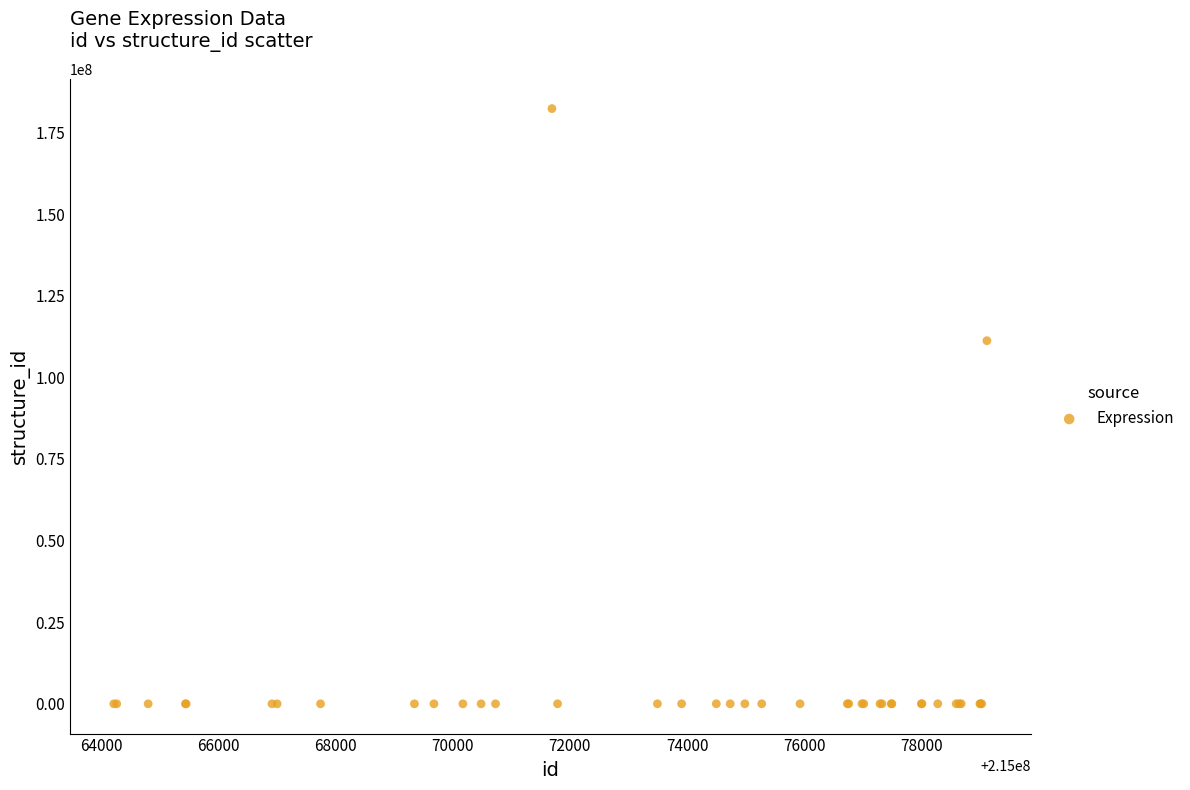

What Y value in the scatter plot is closest to 91152903?

111220754